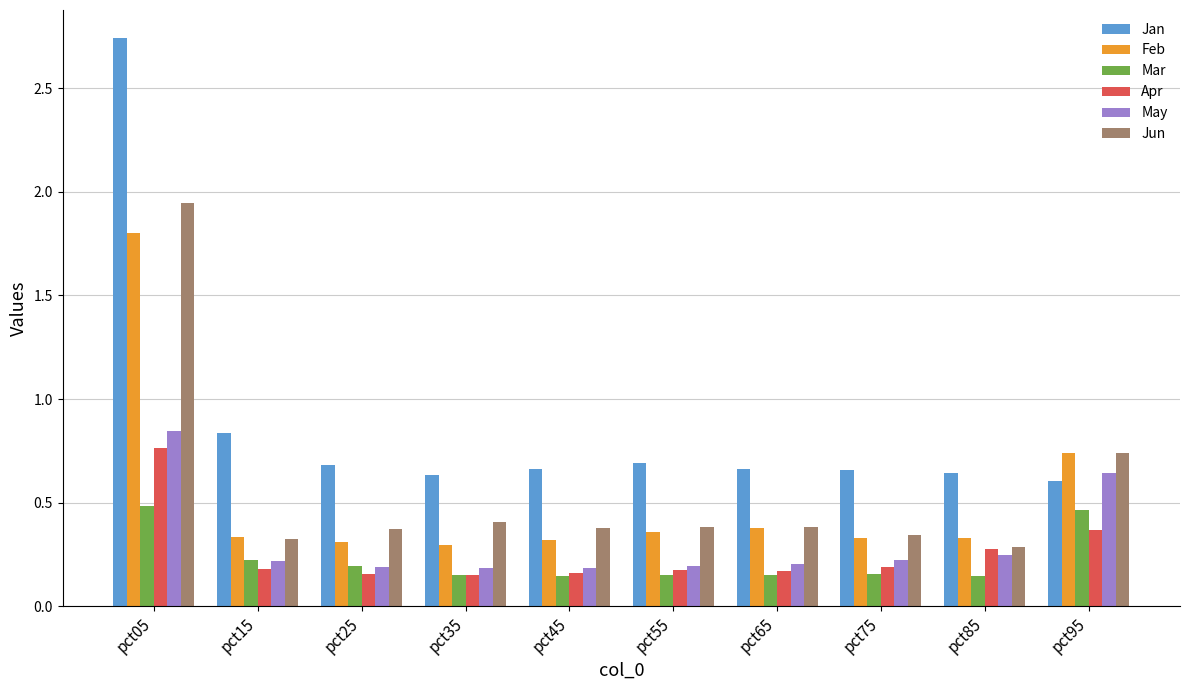

Which category has the highest value in the Feb series?

pct05